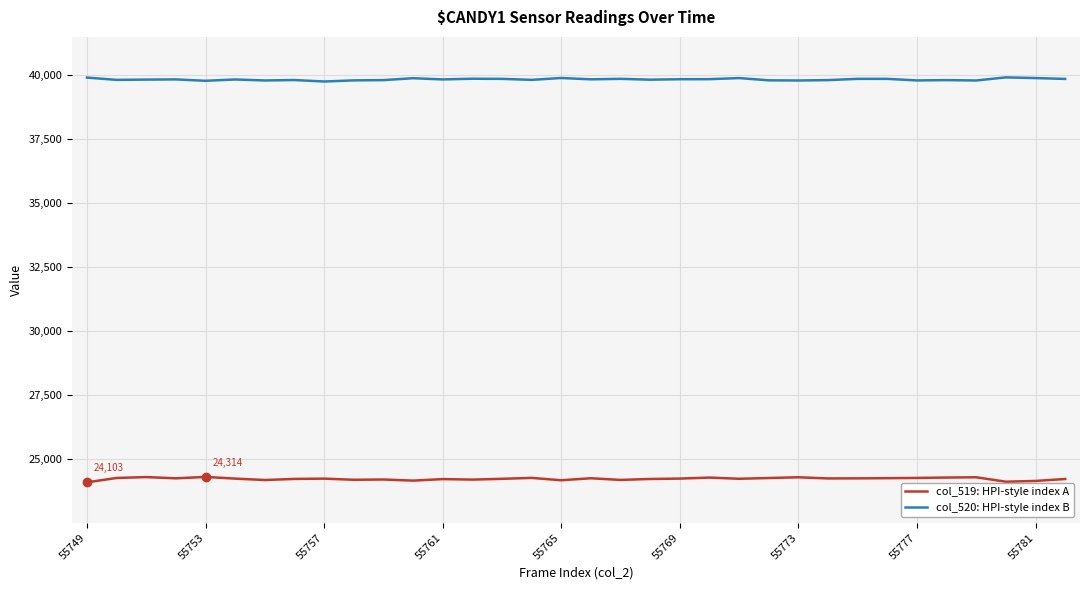

Is this an area chart (filled region under the line)?

No